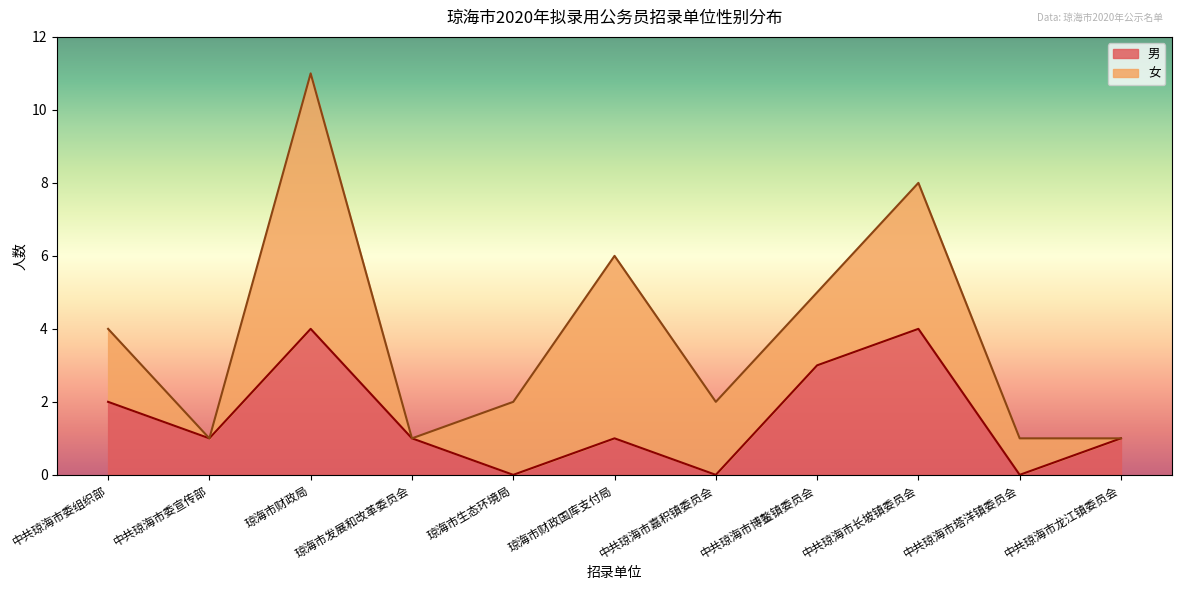

What is the maximum value for 男?

4